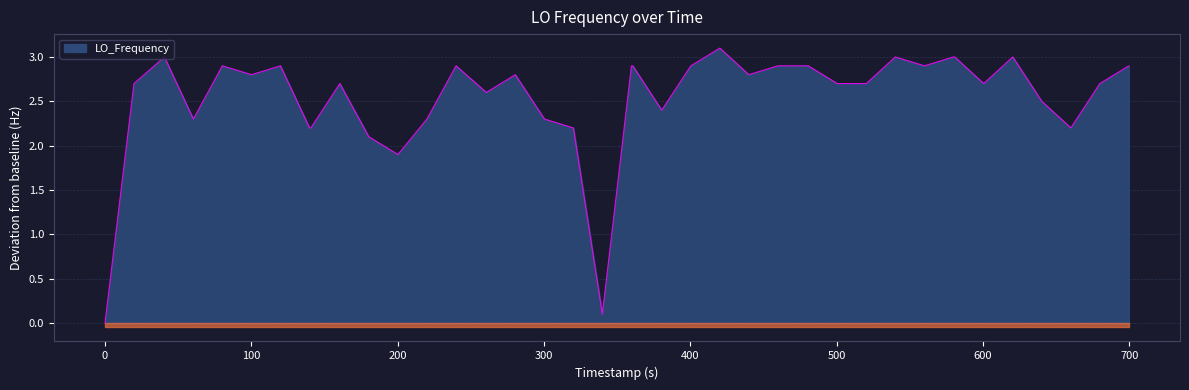

What is the maximum value for LO_Frequency?

3.1